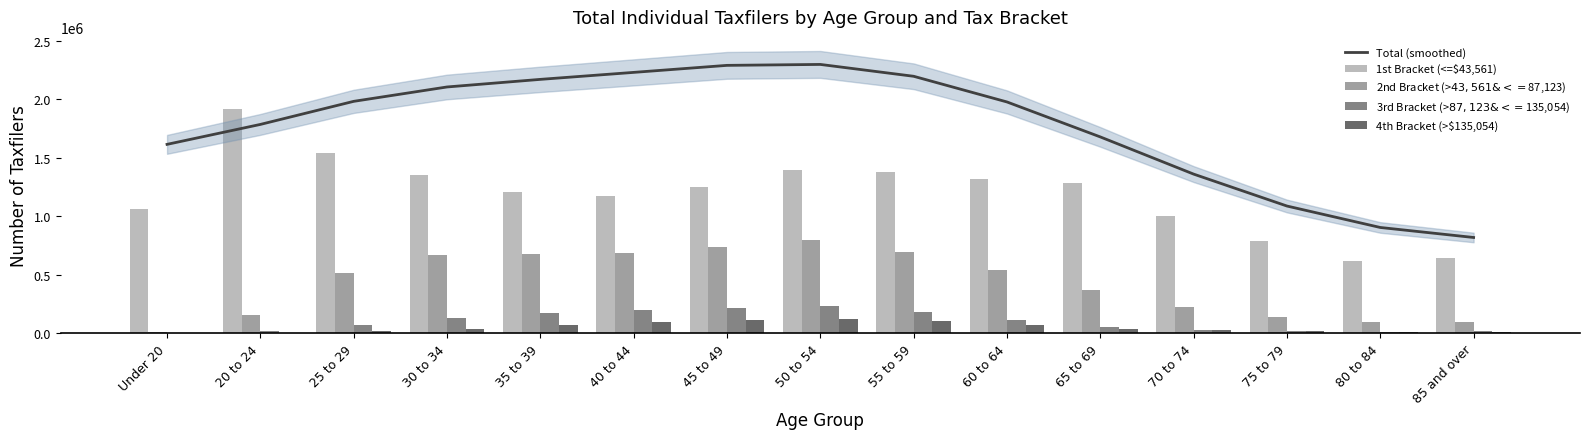

What is the difference between the second highest and second lowest values in the 4th Bracket (>$135,054) series?

105100